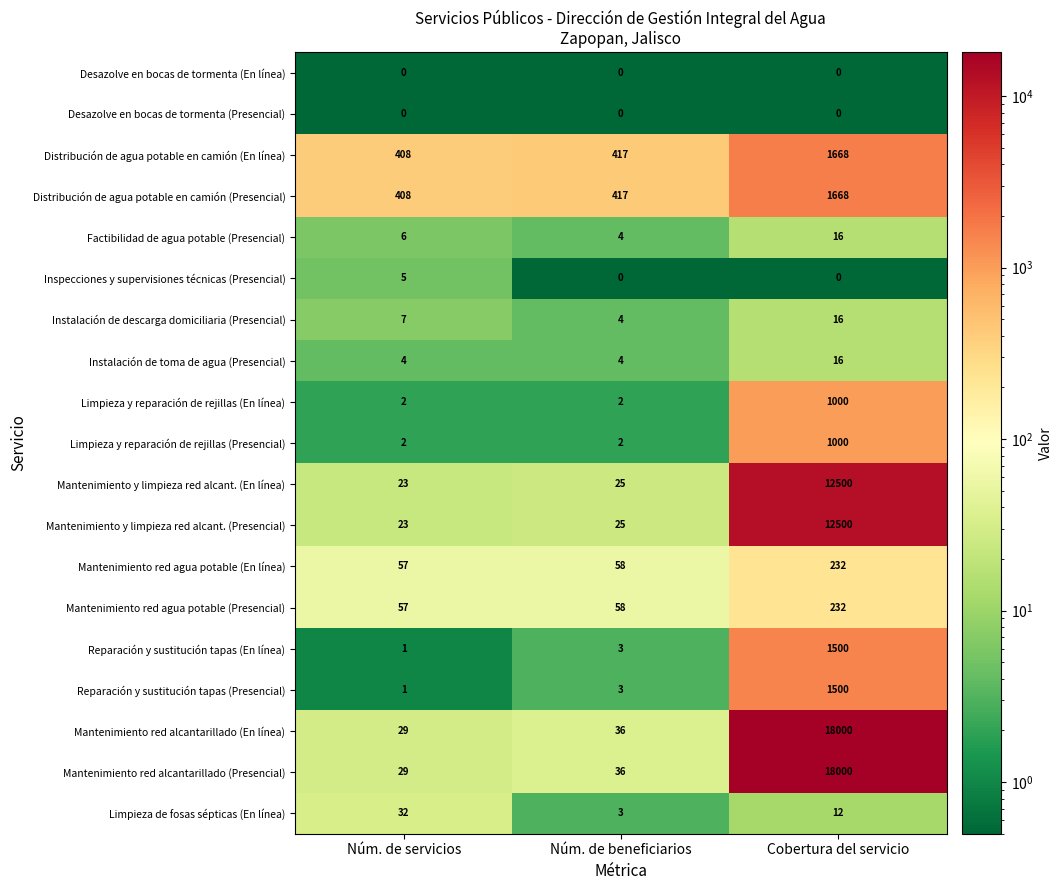

Is it true that Mantenimiento red alcantarillado (En línea) equals 6866 at Cobertura del servicio?

False